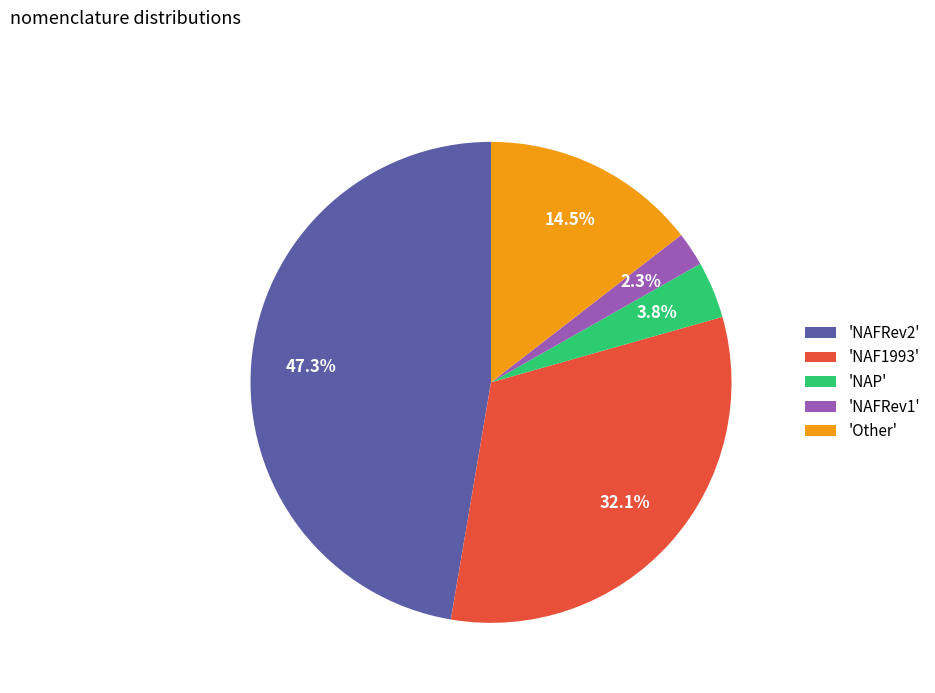

Between 'Other' and 'NAF1993', which is larger?

'NAF1993'